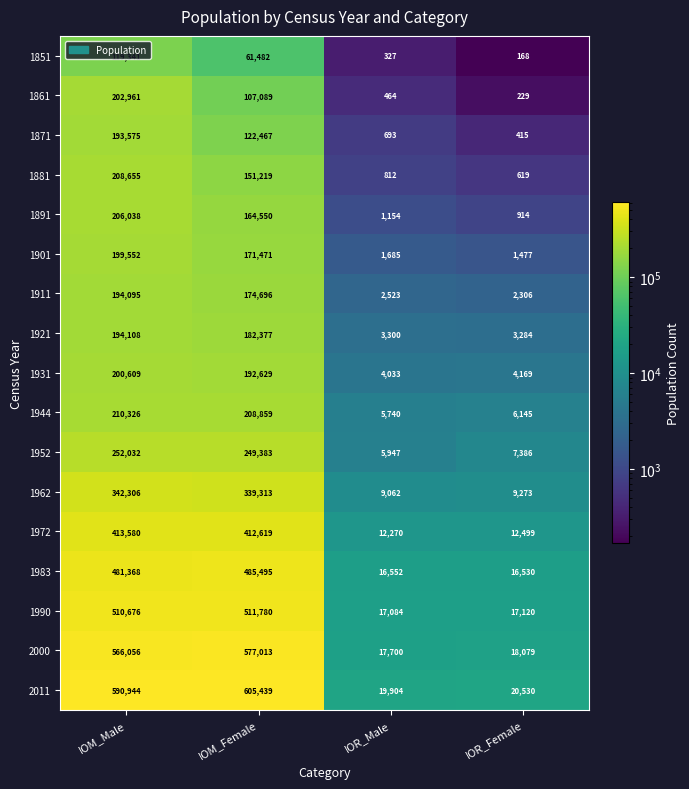

What is the total value across all series at IOR_Male?

119250